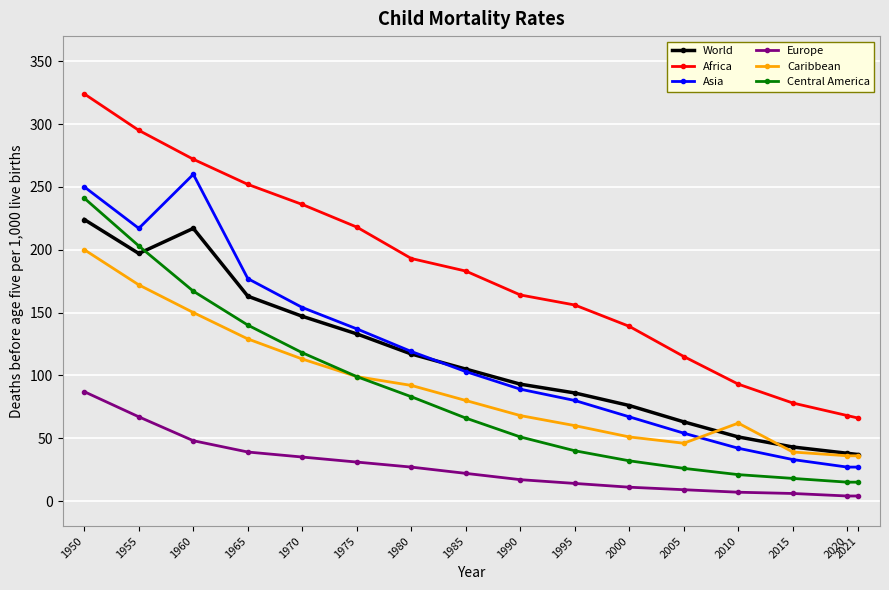

What is the total value across all series at 2015?

217